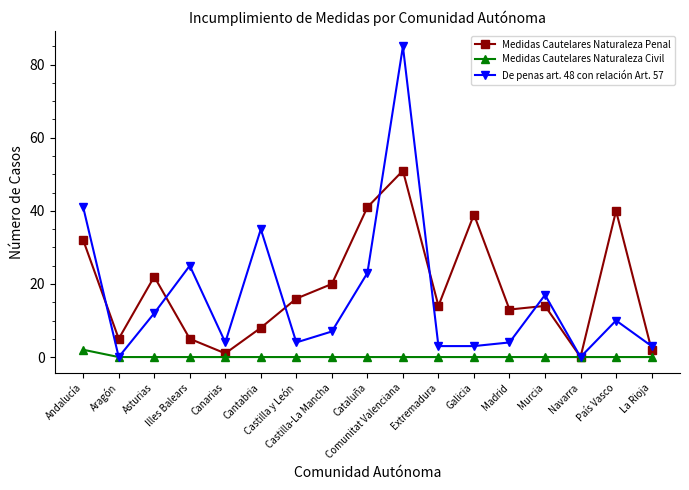

What position from the left is Cataluña?

9